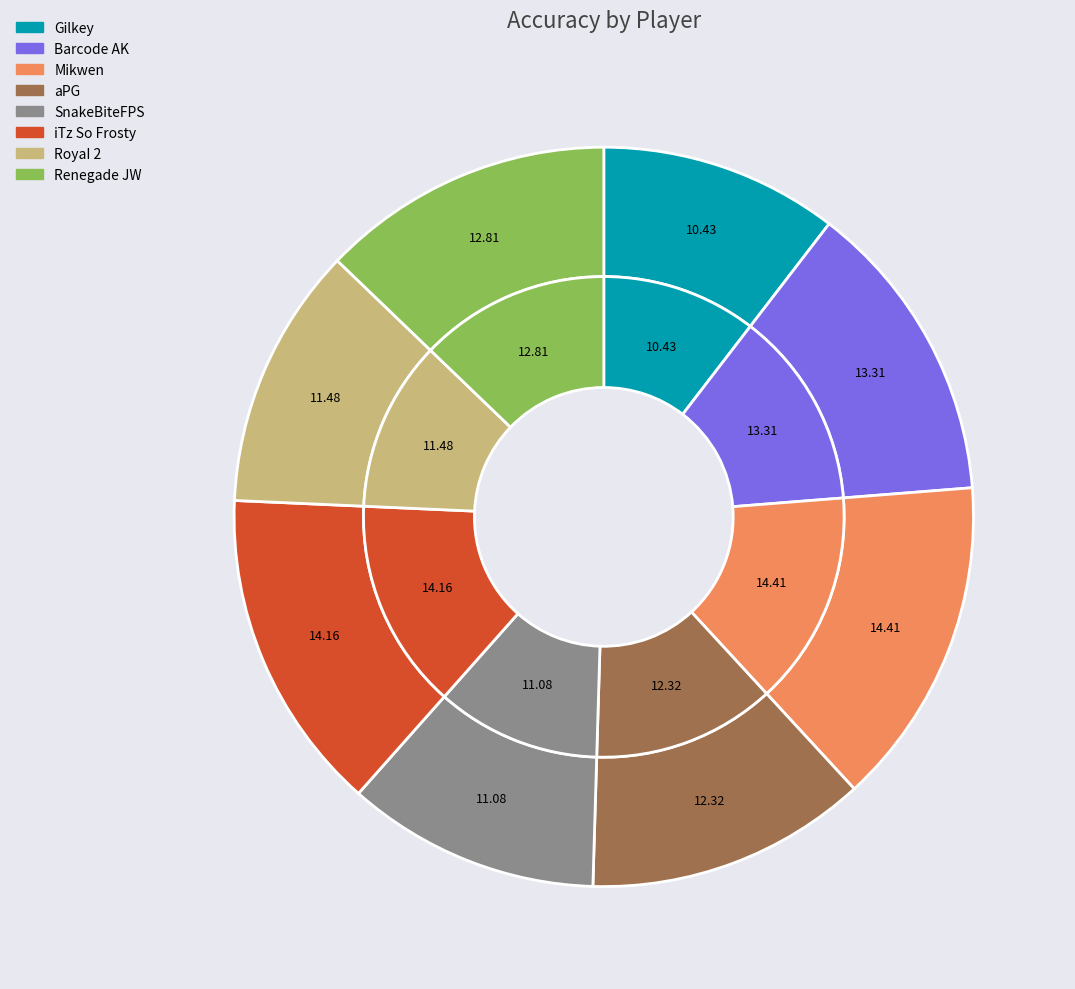

What is the smallest slice in the pie chart?

Gilkey